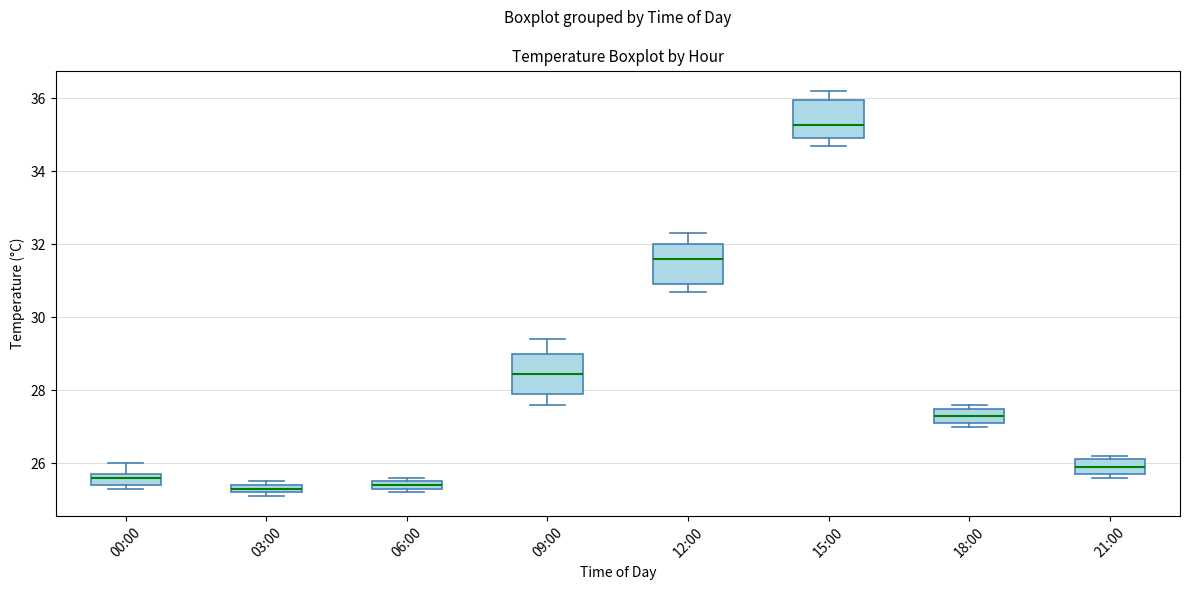

Which box's median line is the highest?

15:00